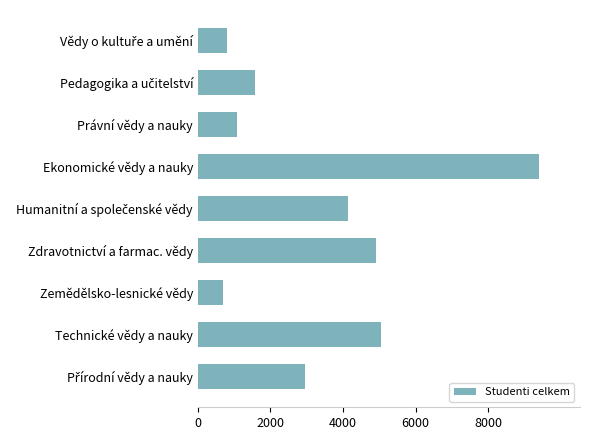

Which label corresponds to the largest value in the chart?

Ekonomické vědy a nauky